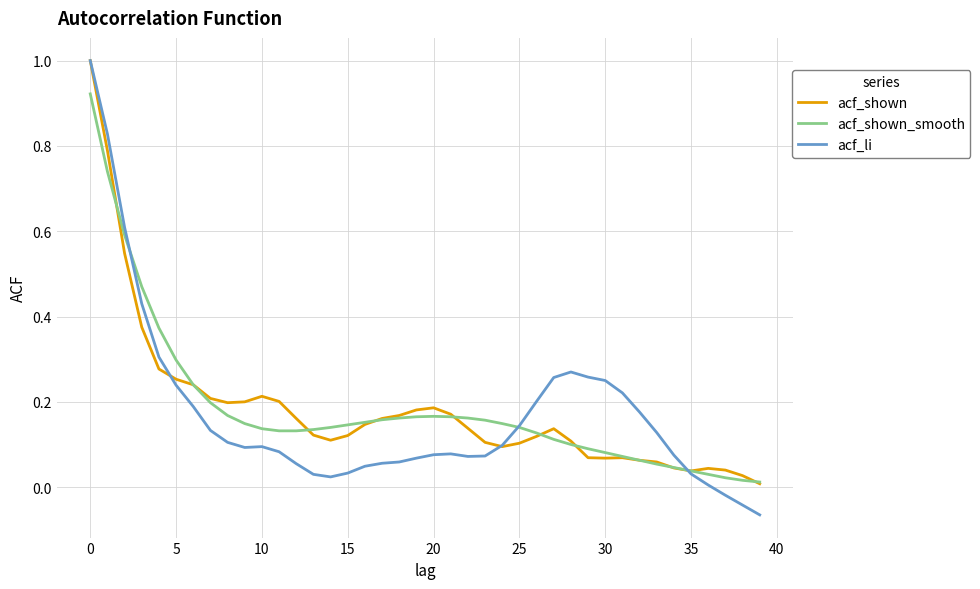

Which series has the largest range (max minus min)?

acf_li